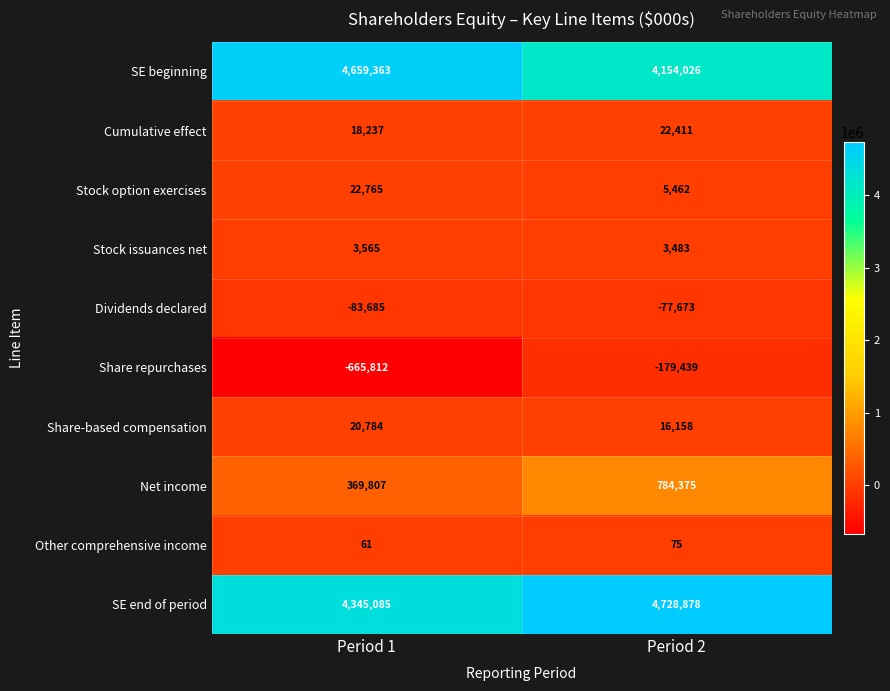

Reading right to left, transcribe all the data shown in this chart.

SE beginning: 4154026	4659363
Cumulative effect: 22411	18237
Stock option exercises: 5462	22765
Stock issuances net: 3483	3565
Dividends declared: -77673	-83685
Share repurchases: -179439	-665812
Share-based compensation: 16158	20784
Net income: 784375	369807
Other comprehensive income: 75	61
SE end of period: 4728878	4345085